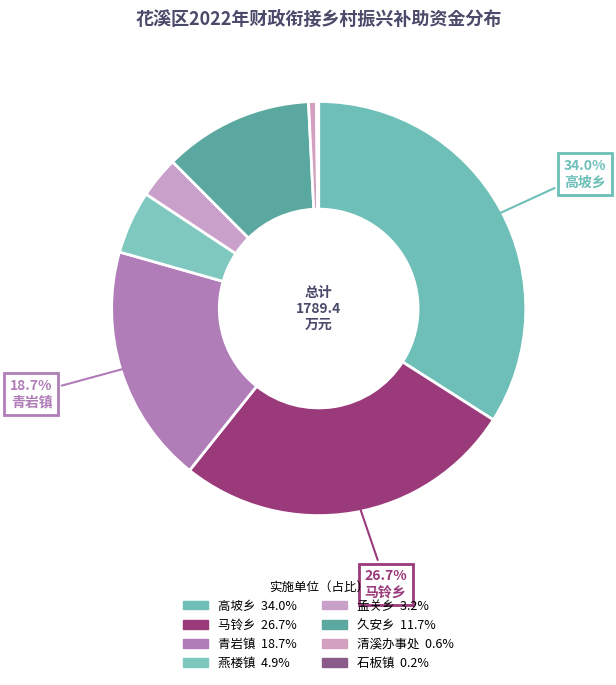

To the nearest percent, what is the average slice percentage?

12%